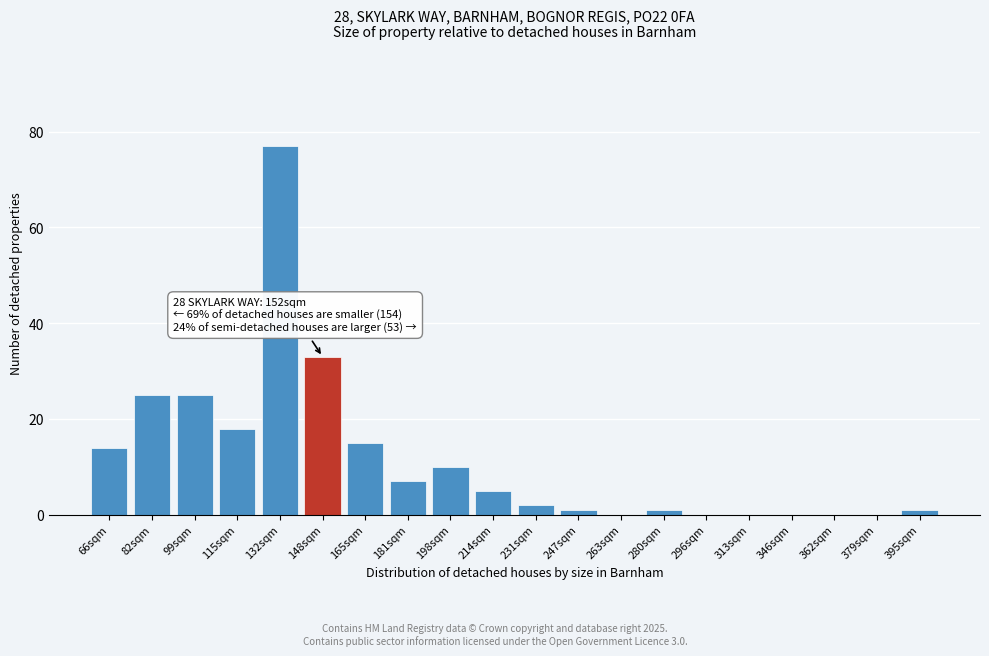

Reading left to right, transcribe all the data shown in this chart.

66sqm=14	82sqm=25	99sqm=25	115sqm=18	132sqm=77	148sqm=33	165sqm=15	181sqm=7	198sqm=10	214sqm=5	231sqm=2	247sqm=1	263sqm=0	280sqm=1	296sqm=0	313sqm=0	346sqm=0	362sqm=0	379sqm=0	395sqm=1